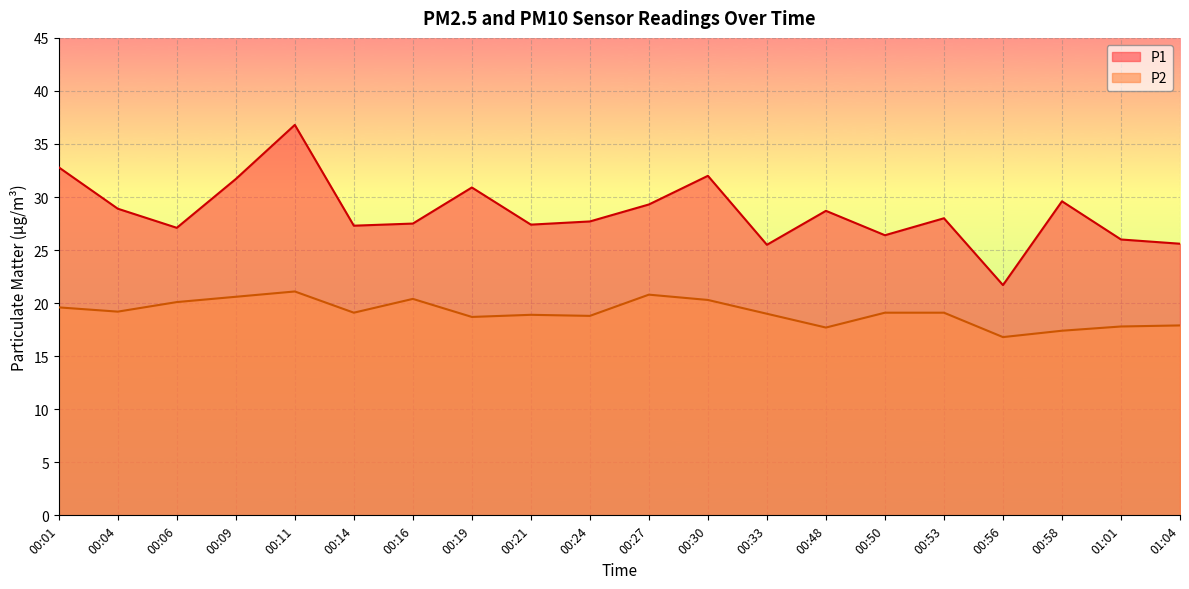

The value of P2 at 00:06 is 20.1. True or false?

True